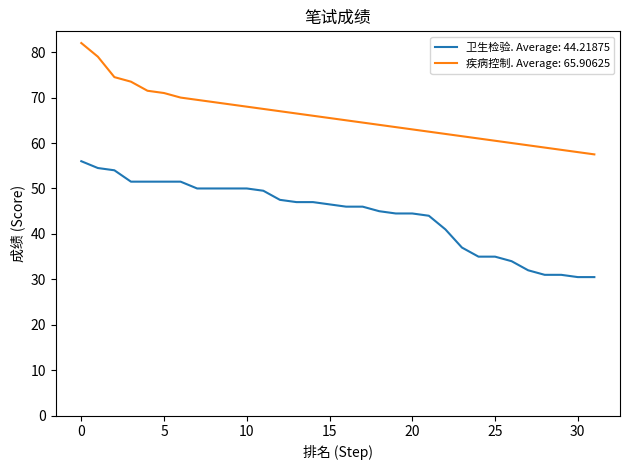

What is the smallest value displayed?

30.5